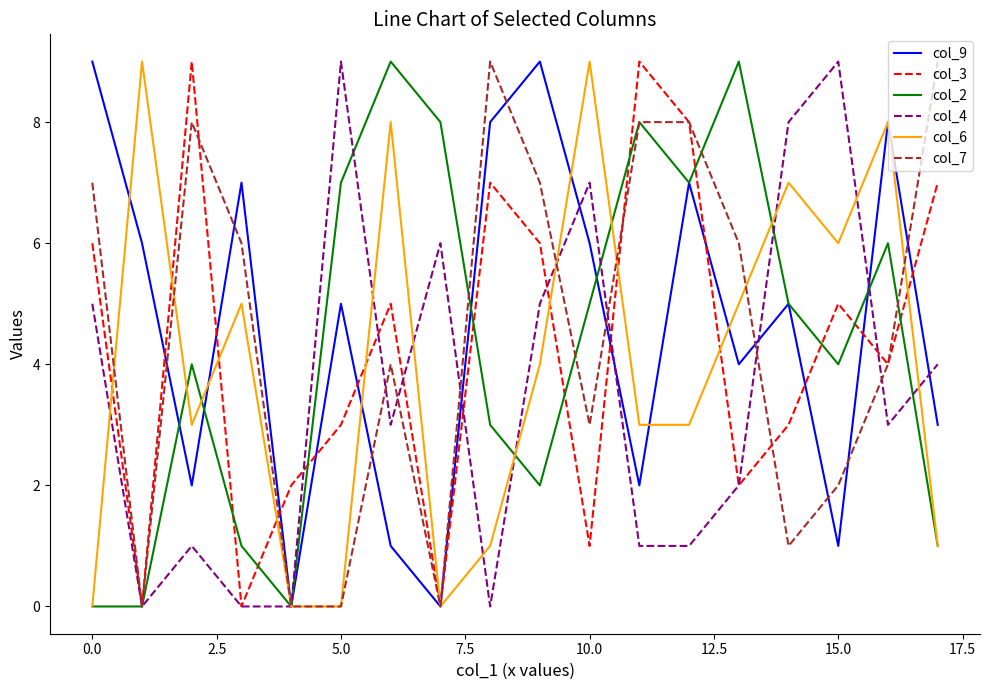

At which label is col_4 closest to 4?

17